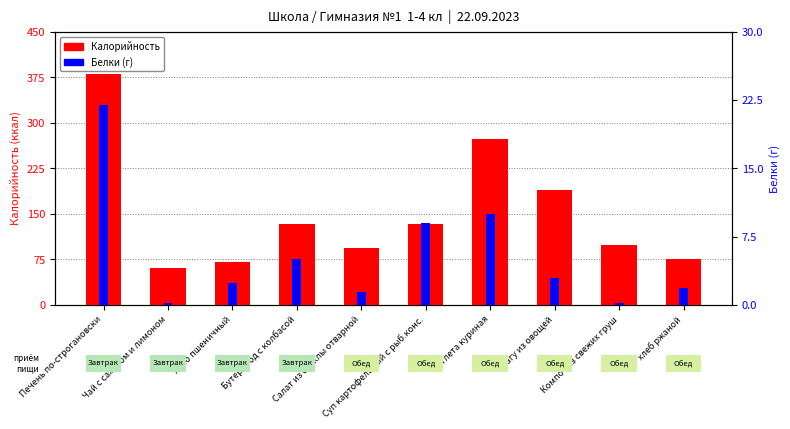

At Котлета куриная, list the series in order from largest to smallest.

Калорийность, Белки